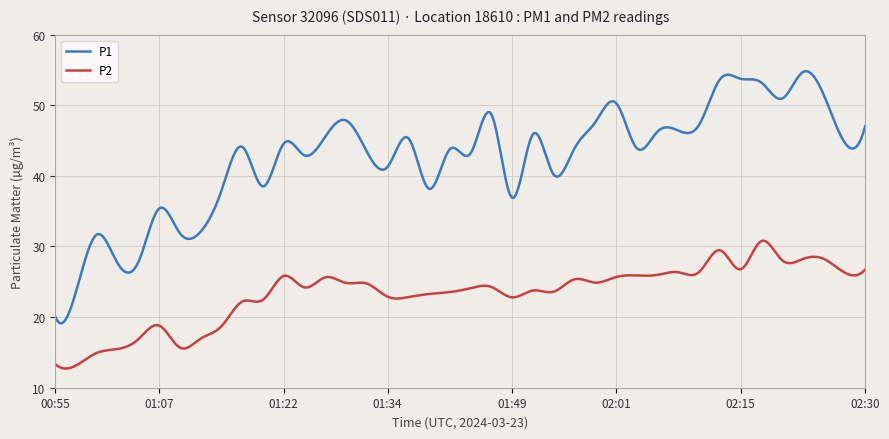

What is the greatest value displayed?

54.8